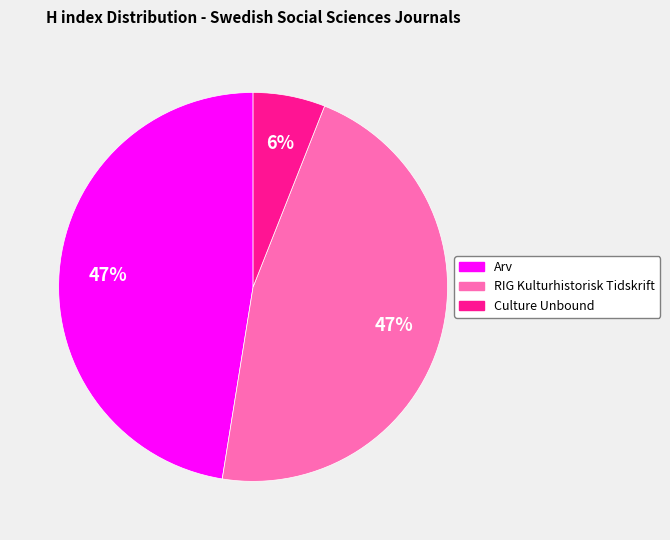

Count the number of slices in the pie.

3